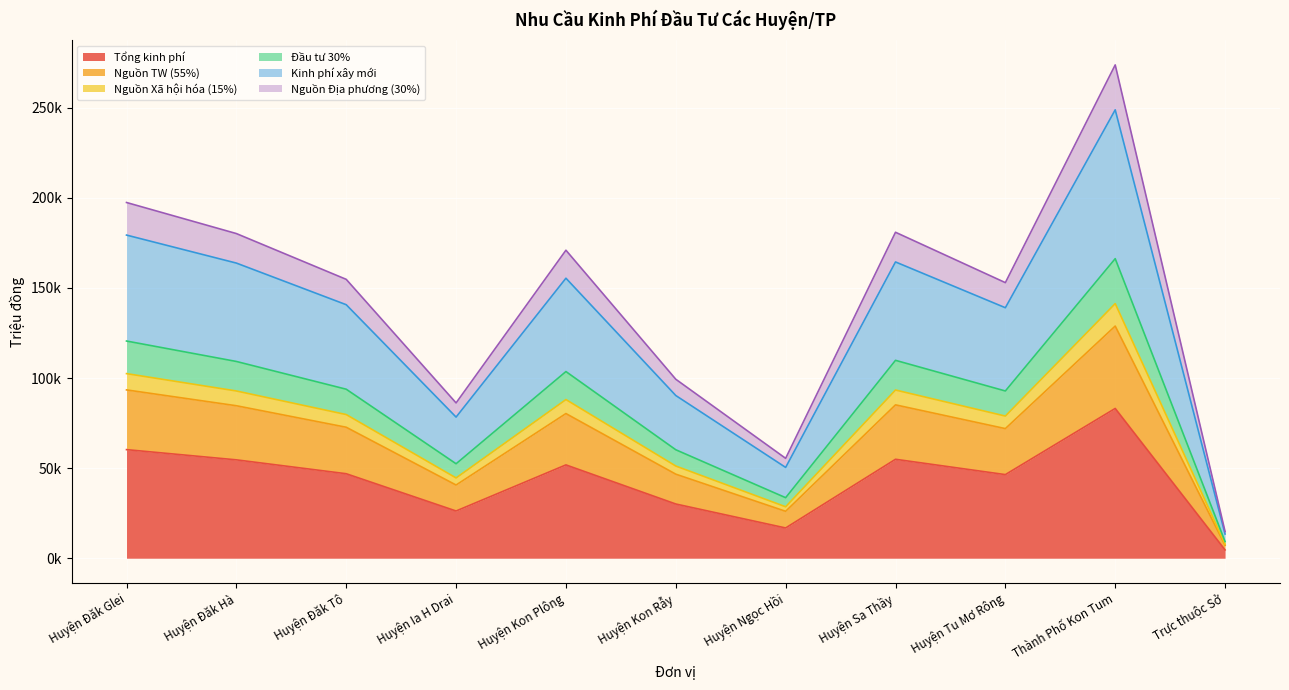

What is the difference between the highest and lowest values at Huyện Kon Plông?

119140.0